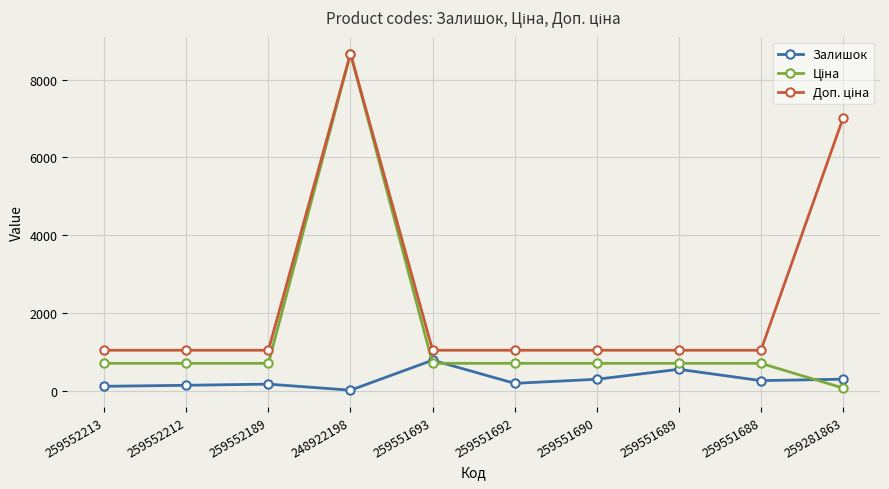

The value of Залишок at 259551690 is 296.0. True or false?

True